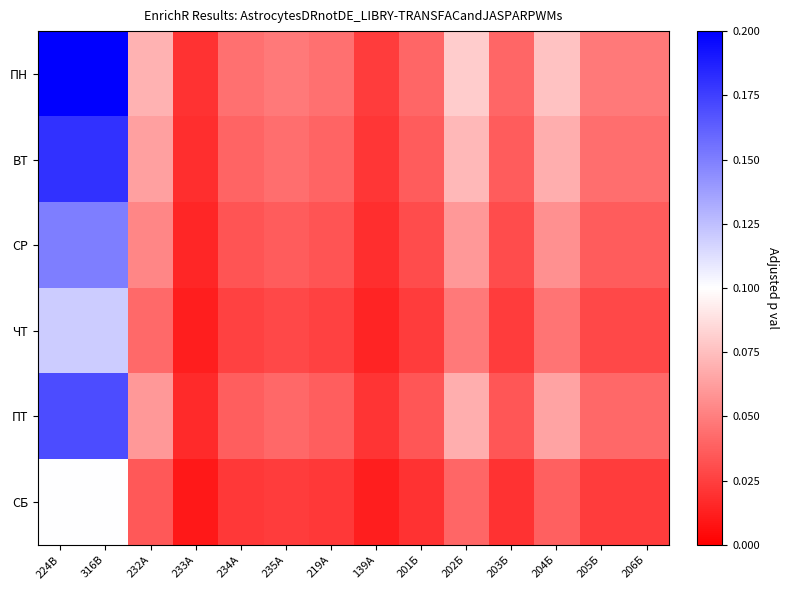

Reading left to right, transcribe all the data shown in this chart.

ПН: 224В=0.2	316В=0.2	232А=0.1	233А=0.0	234А=0.0	235А=0.0	219А=0.0	139А=0.0	201Б=0.0	202Б=0.1	203Б=0.0	204Б=0.1	205Б=0.0	206Б=0.0
ВТ: 224В=0.2	316В=0.2	232А=0.1	233А=0.0	234А=0.0	235А=0.0	219А=0.0	139А=0.0	201Б=0.0	202Б=0.1	203Б=0.0	204Б=0.1	205Б=0.0	206Б=0.0
СР: 224В=0.2	316В=0.2	232А=0.1	233А=0.0	234А=0.0	235А=0.0	219А=0.0	139А=0.0	201Б=0.0	202Б=0.1	203Б=0.0	204Б=0.1	205Б=0.0	206Б=0.0
ЧТ: 224В=0.1	316В=0.1	232А=0.0	233А=0.0	234А=0.0	235А=0.0	219А=0.0	139А=0.0	201Б=0.0	202Б=0.0	203Б=0.0	204Б=0.0	205Б=0.0	206Б=0.0
ПТ: 224В=0.2	316В=0.2	232А=0.1	233А=0.0	234А=0.0	235А=0.0	219А=0.0	139А=0.0	201Б=0.0	202Б=0.1	203Б=0.0	204Б=0.1	205Б=0.0	206Б=0.0
СБ: 224В=0.1	316В=0.1	232А=0.0	233А=0.0	234А=0.0	235А=0.0	219А=0.0	139А=0.0	201Б=0.0	202Б=0.0	203Б=0.0	204Б=0.0	205Б=0.0	206Б=0.0